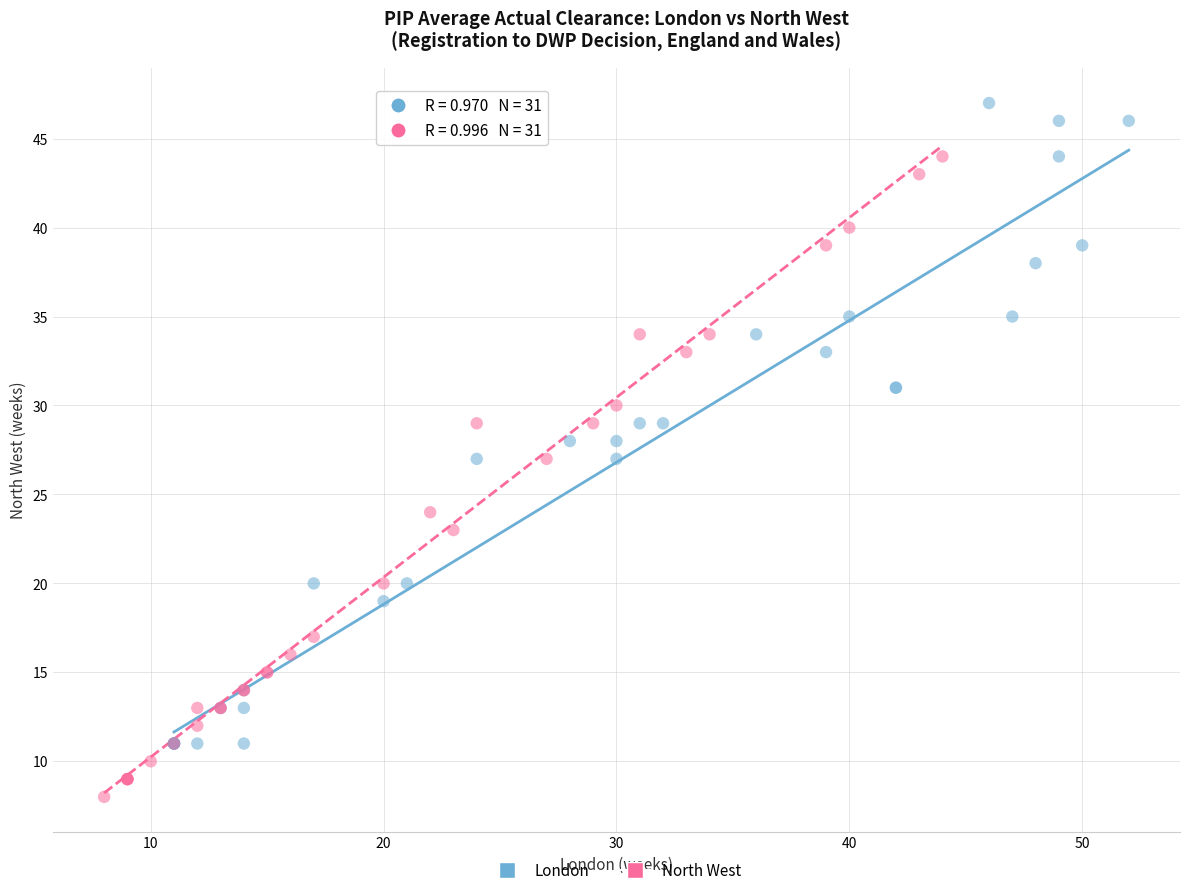

Which series contains the lowest Y value?

North West